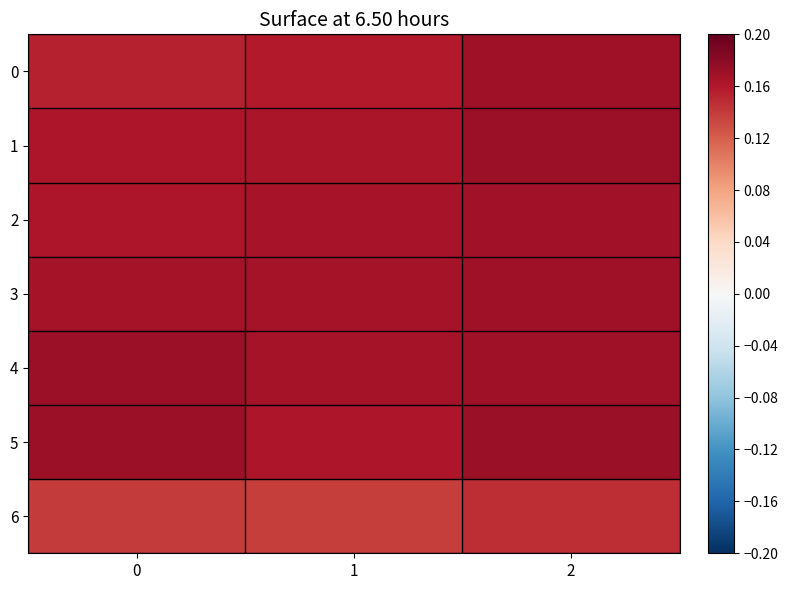

How many distinct data groups are displayed?

7